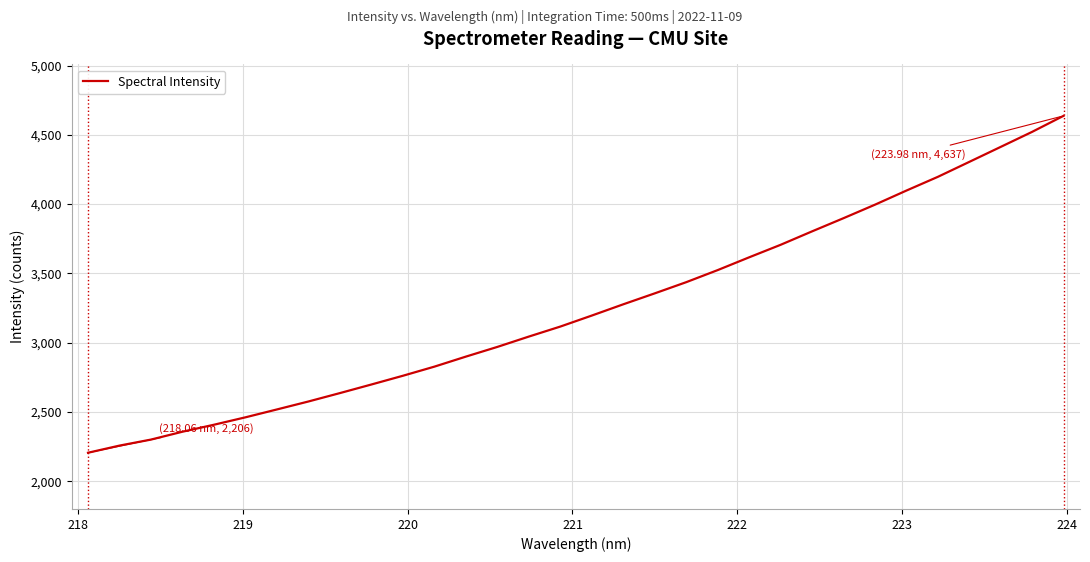

How many categories are shown in the chart?

32